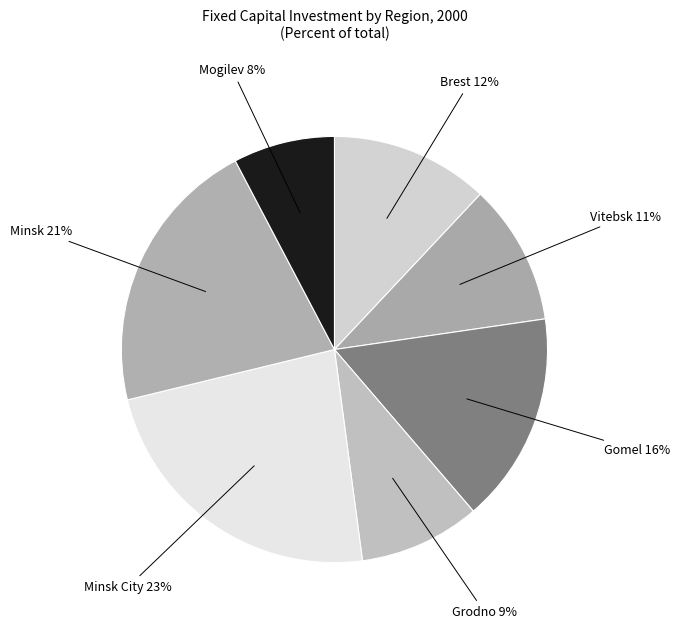

How many slices are in this pie chart?

7